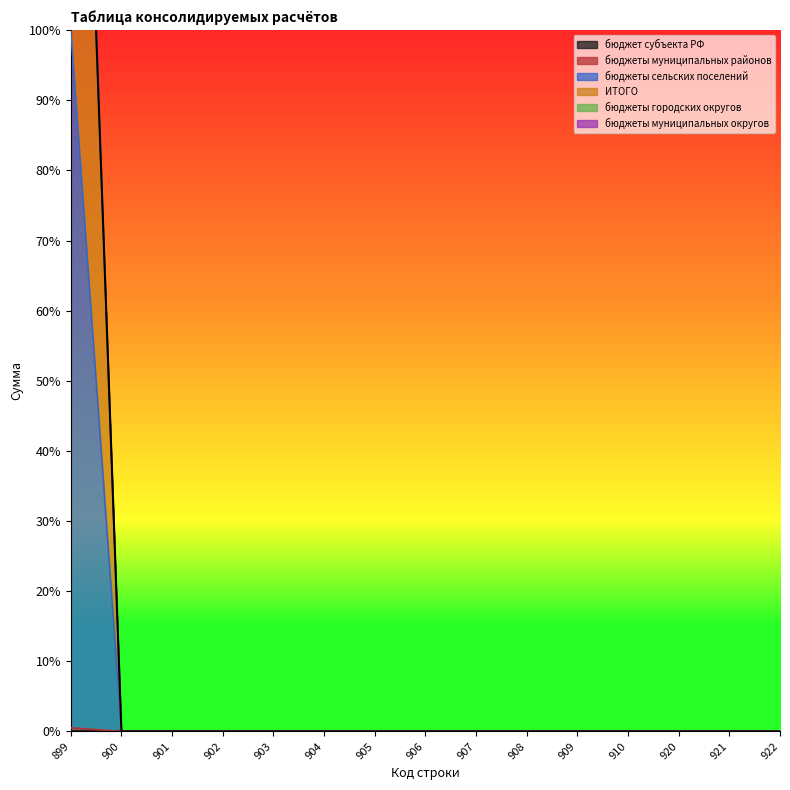

True or false: бюджеты сельских поселений and бюджеты муниципальных районов intersect in this chart.

False